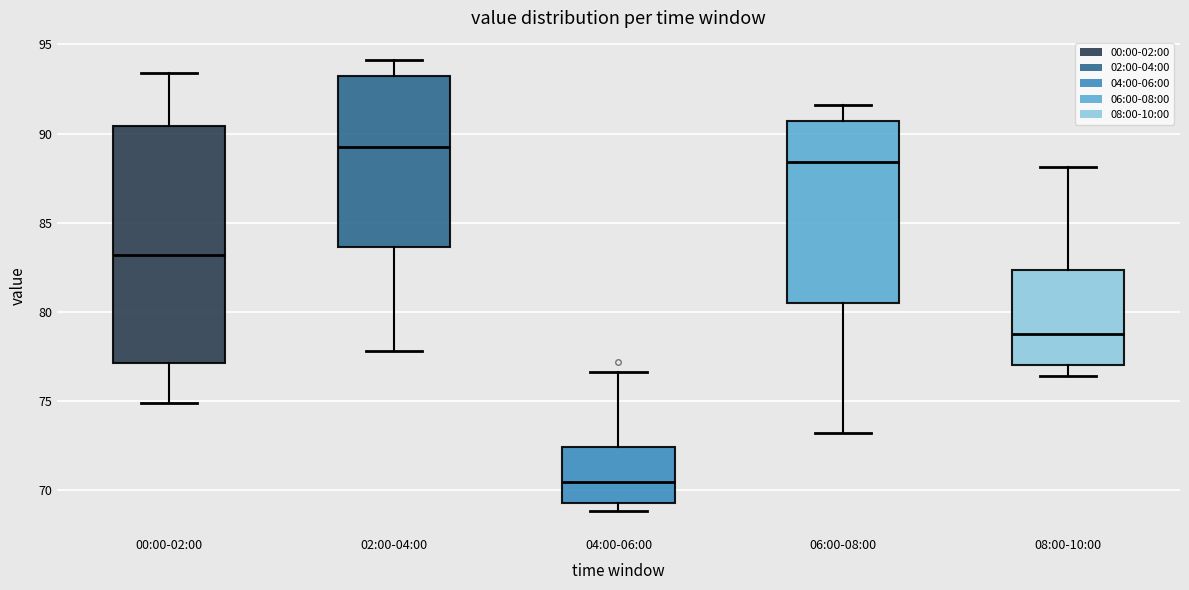

Comparing the boxes themselves (not the whiskers), which one is the tallest?

00:00-02:00